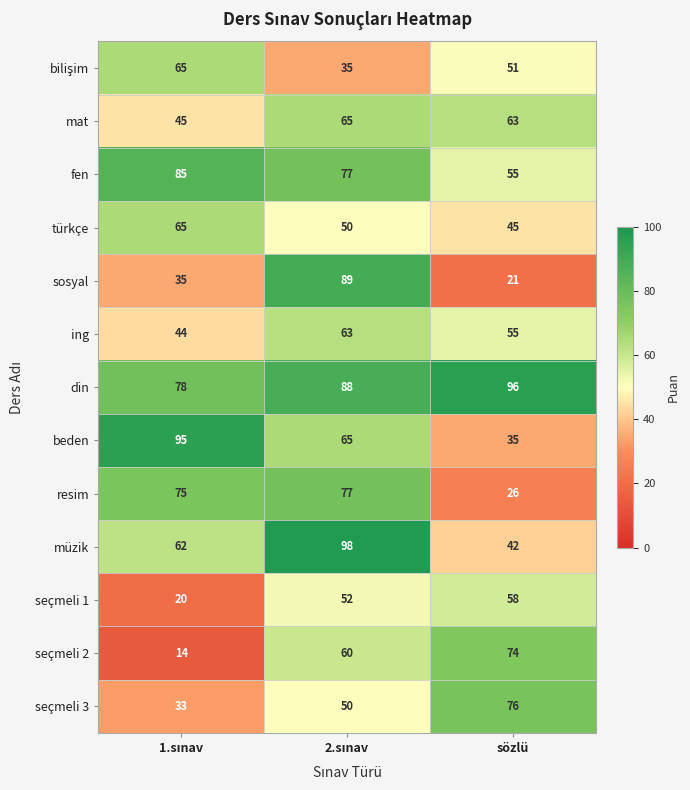

What is the average value of the fen series?

72